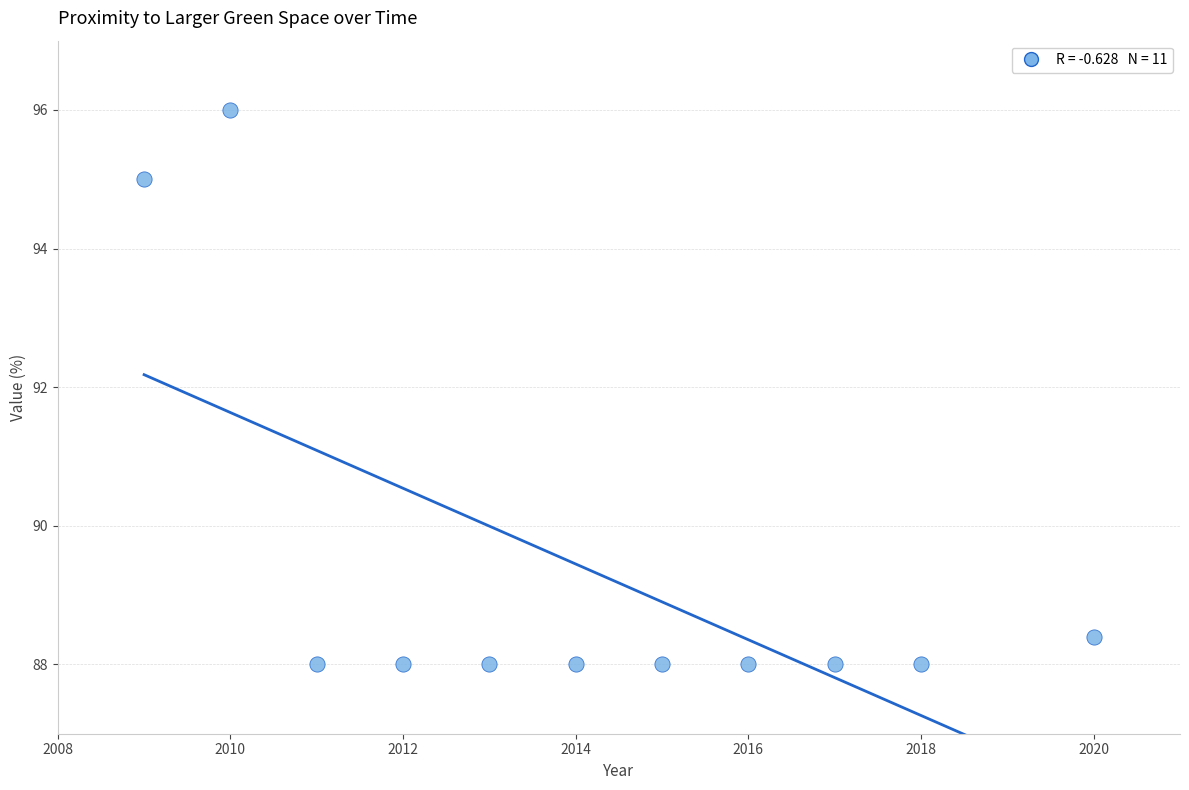

What Y value in the scatter plot is closest to 92?

95.0